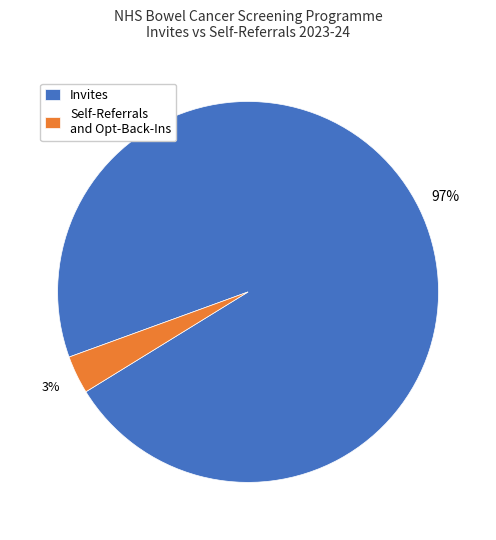

To the nearest percent, what portion does Self-Referrals and Opt-Back-Ins represent?

3%